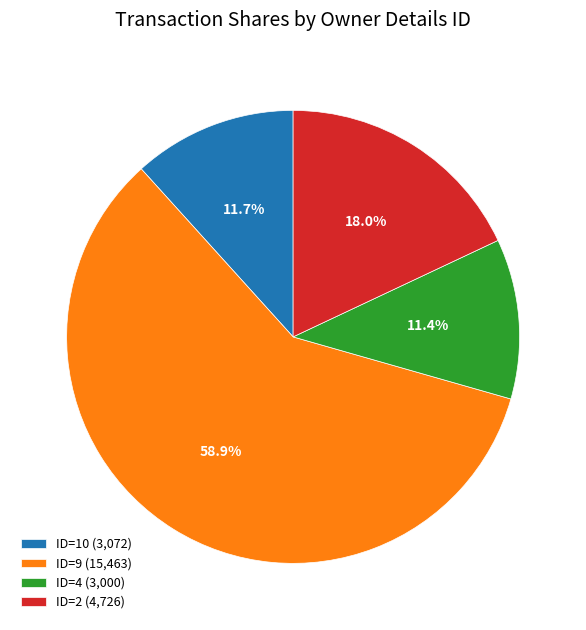

Approximately how many times larger is the value at ID=2 (4,726) compared to ID=9 (15,463)?

0.3